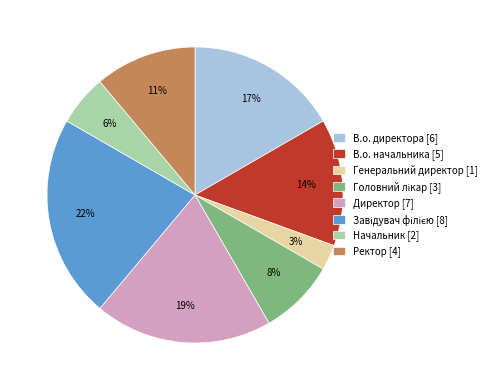

Is the sum of В.о. директора and Начальник greater than half?

No